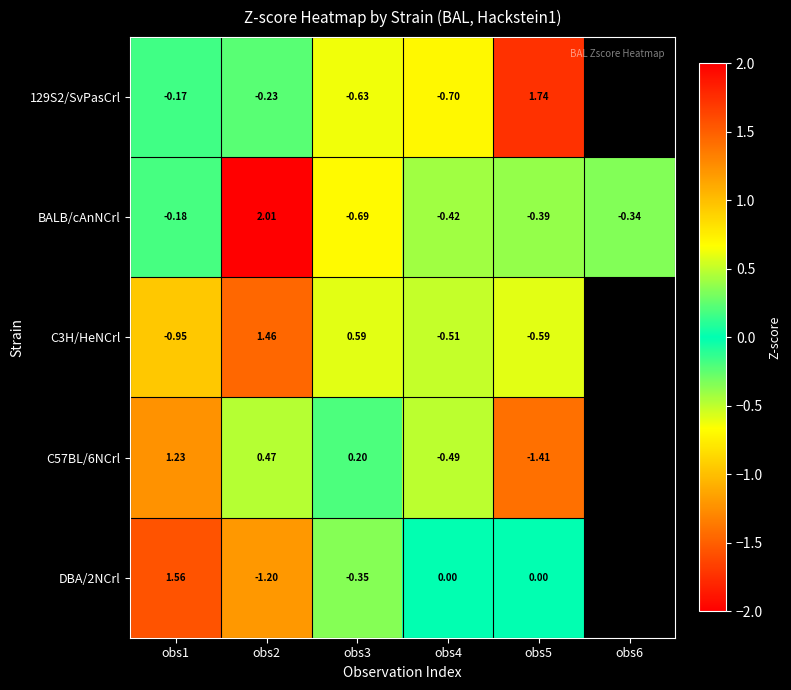

Which series has the largest total across all categories?

BALB/cAnNCrl